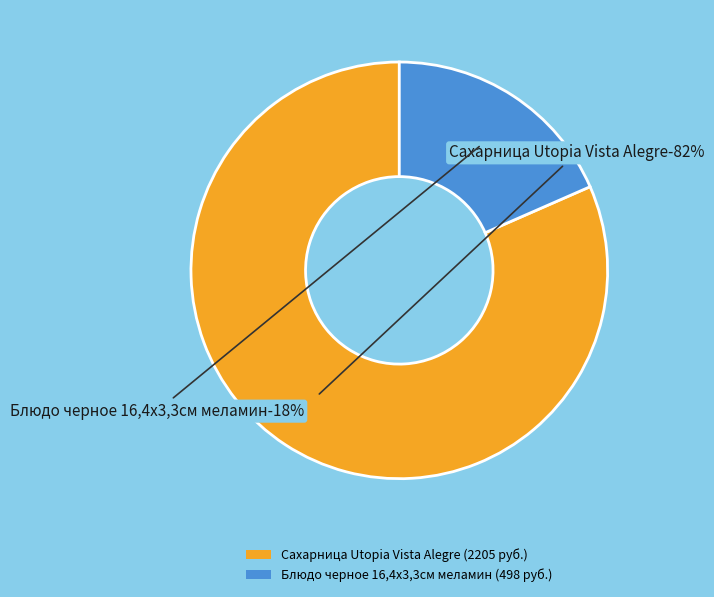

Which slice is the largest?

Сахарница Utopia Vista Alegre (20518)